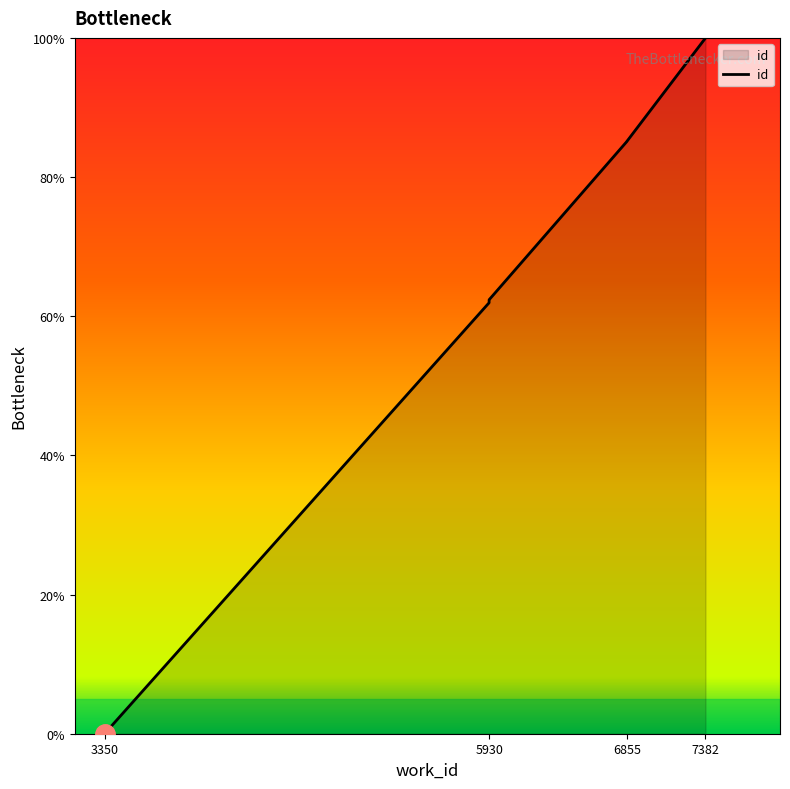

What is the difference between the values at 6855 and 3350?

85.1